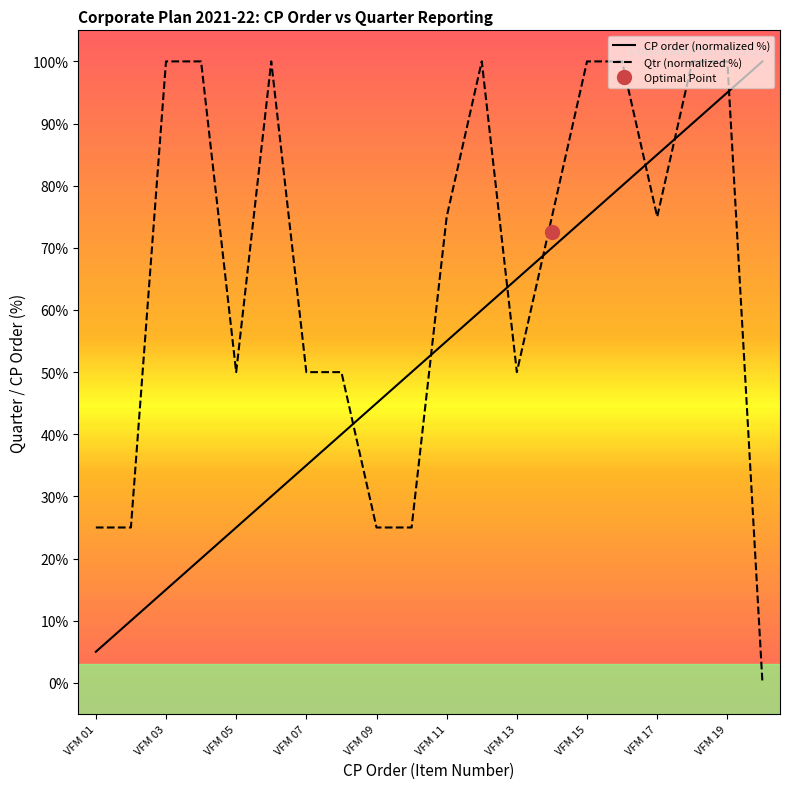

Which series has the largest range (max minus min)?

Qtr